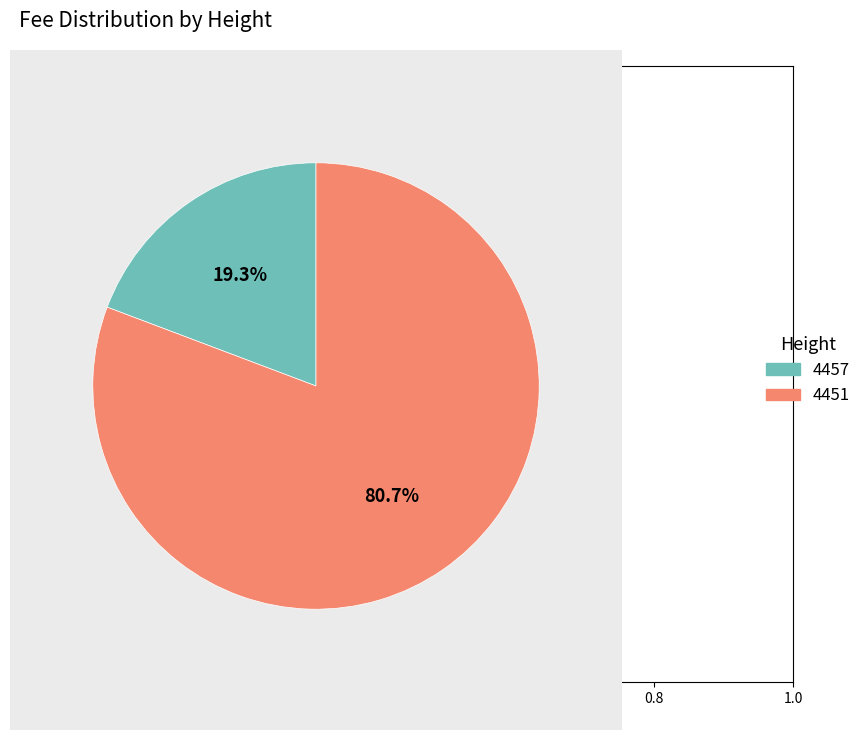

Do 4451 and 4457 together represent more than half of the pie?

Yes